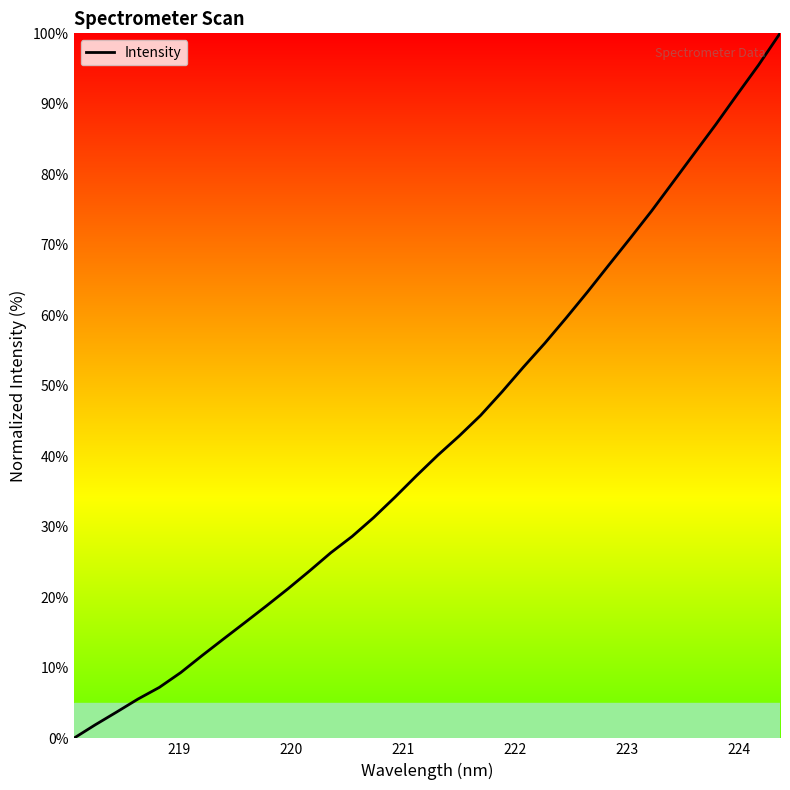

What is the greatest value displayed?

100.0